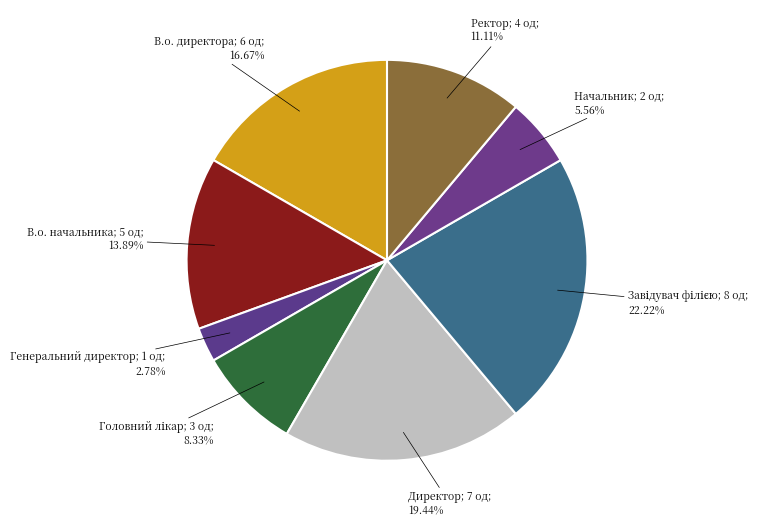

To the nearest percent, what is the average slice percentage?

12%